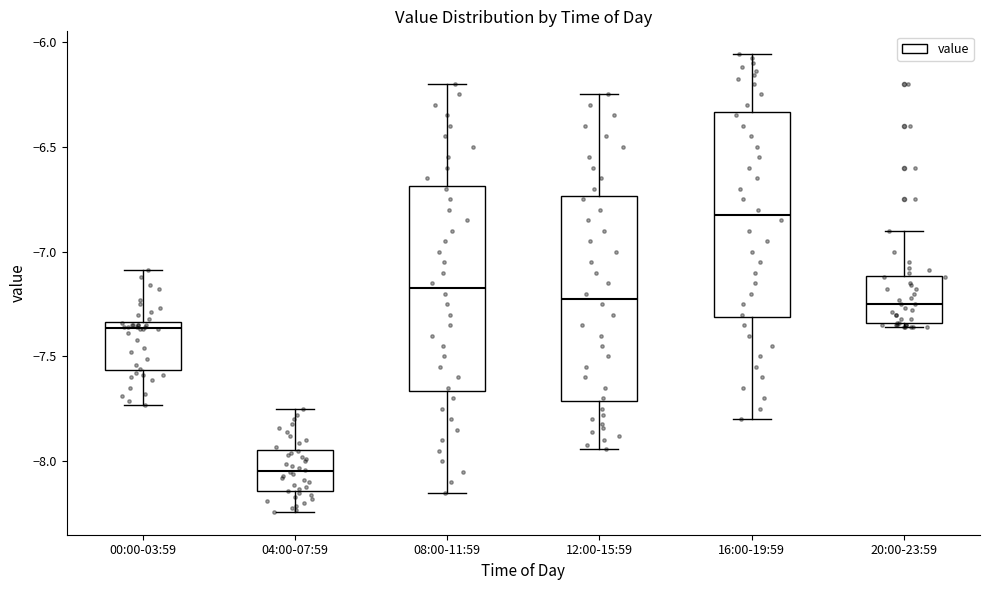

Where does the upper whisker of the box for 04:00-07:59 end on the y-axis? The values are not printed on the chart, so give them approximately, as read against the axis.

-7.75